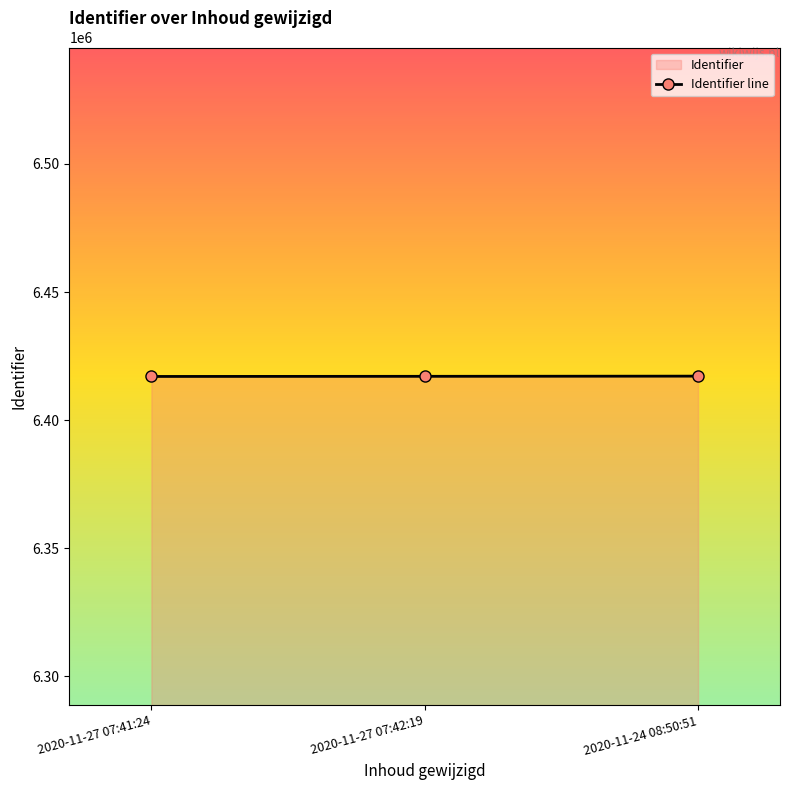

What is the ratio of the value at 2020-11-27 07:41:24 to the value at 2020-11-24 08:50:51?

1.0